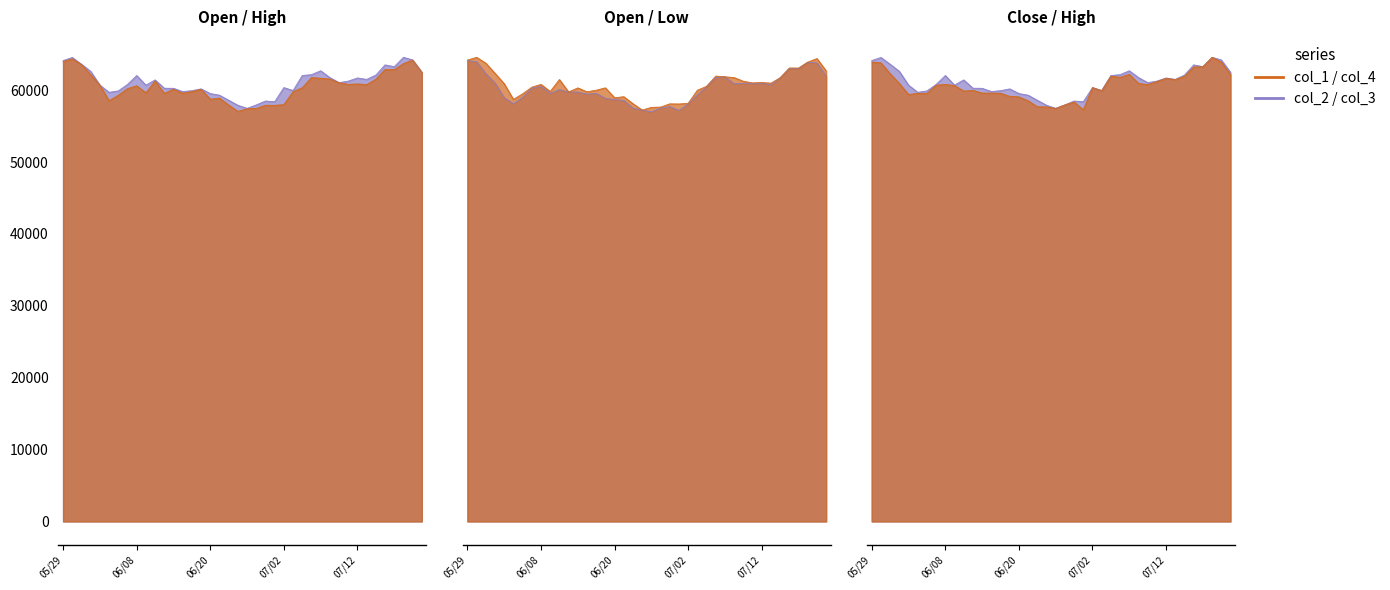

What is the maximum value shown in the chart?

64570